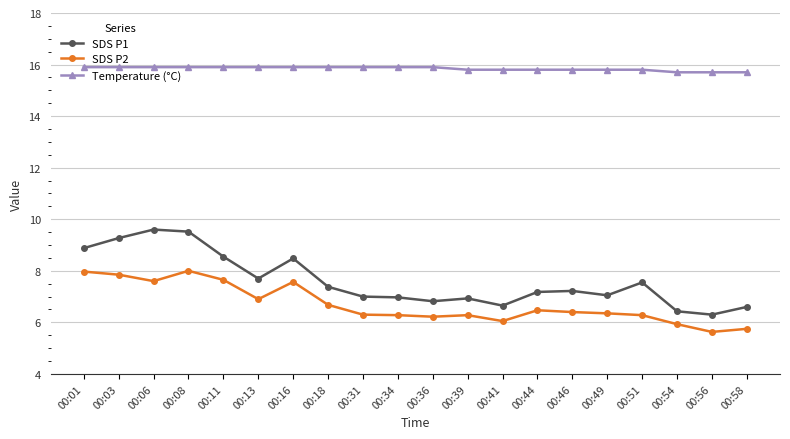

Read the SDS P1 value at 00:56.

6.3